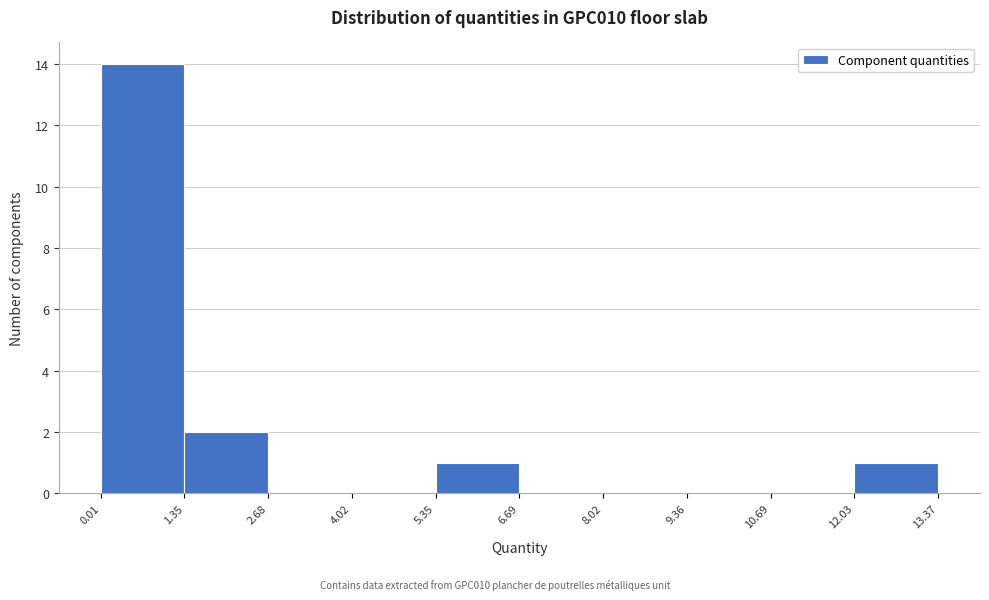

Which range on the x-axis has the tallest bar?

0.01 to 1.35